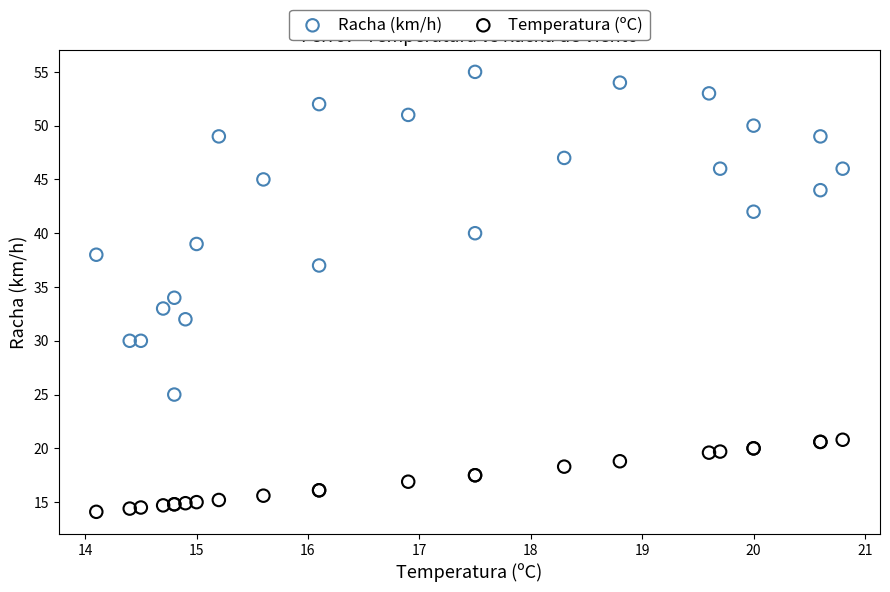

What are all the series names shown in the legend?

Racha (km/h), Temperatura (ºC)